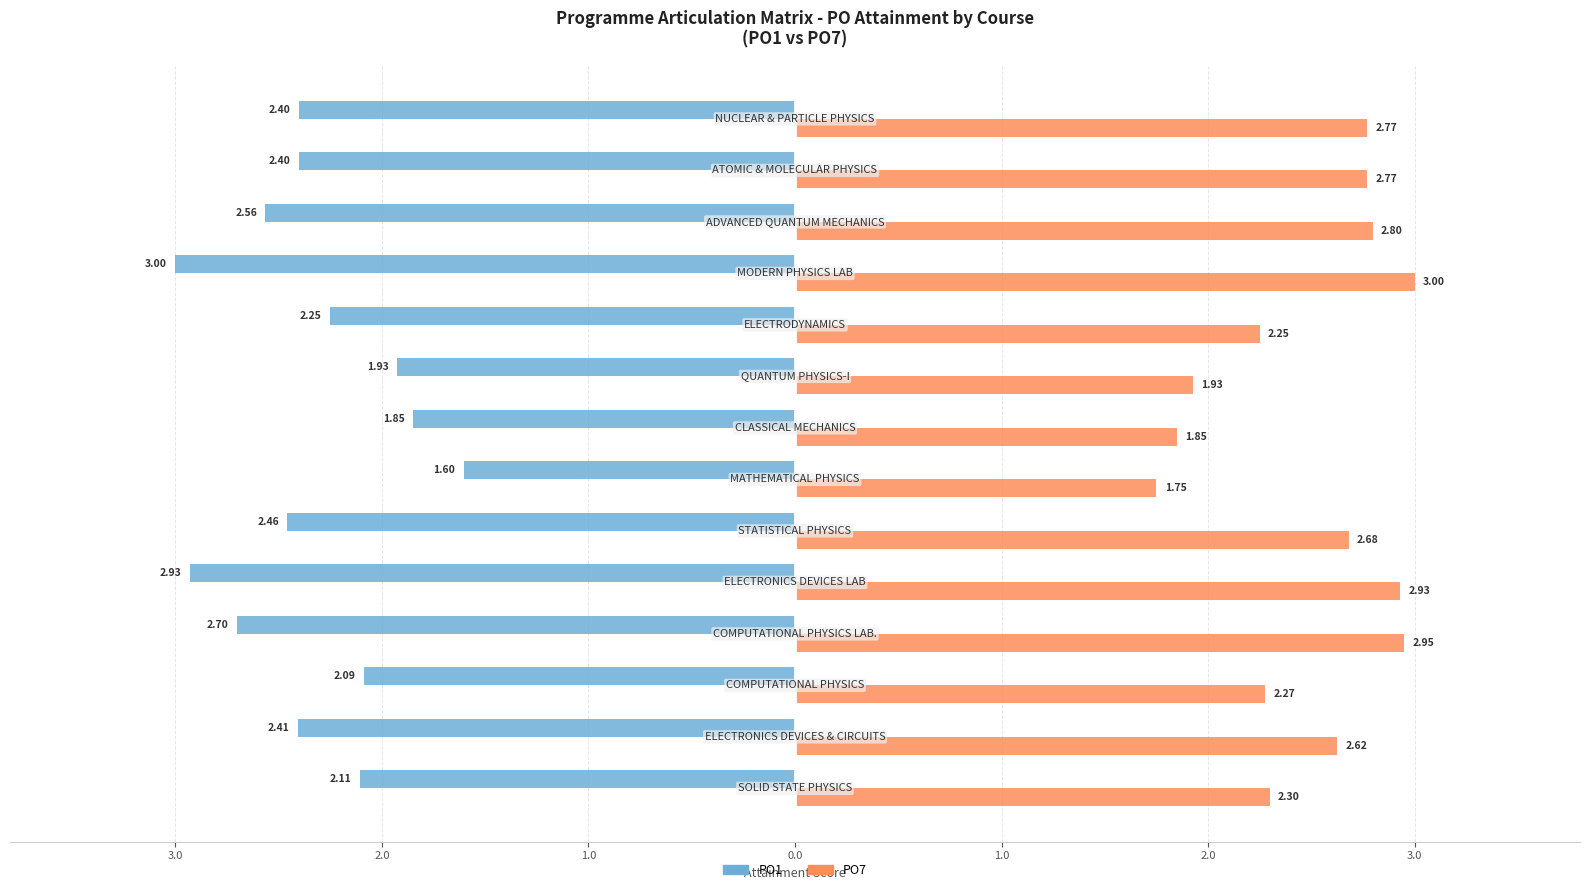

What are all the series names shown in the legend?

PO1, PO7